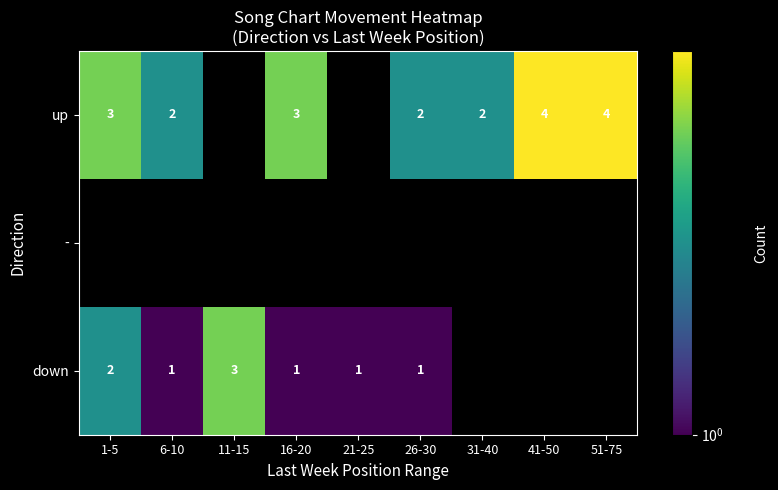

What is the sum of the up values at 6-10 and 1-5?

5